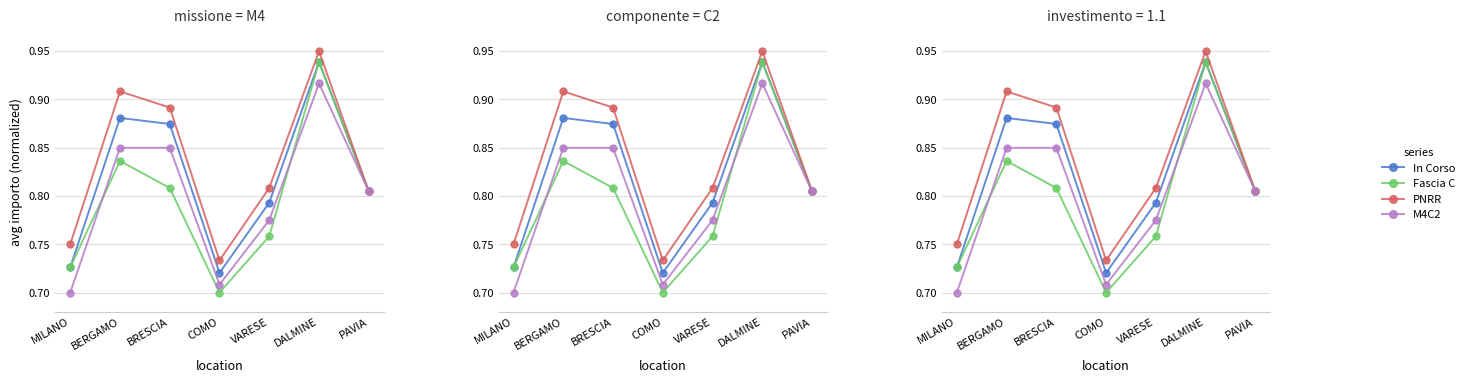

Read the PNRR value at DALMINE.

0.9